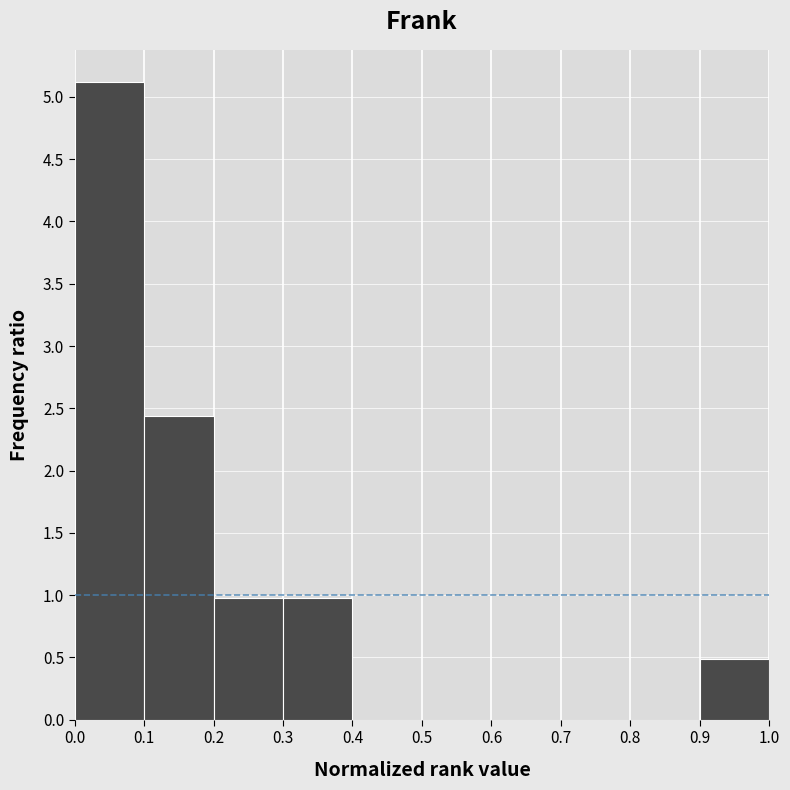

Reading left to right, transcribe this chart: for each bar, give the range it covers on the x-axis and its height. The values are not printed on the chart, so give them approximately, as read against the axis.

0.0 to 0.1: 5.10
0.1 to 0.2: 2.45
0.2 to 0.3: 1.00
0.3 to 0.4: 1.00
0.4 to 0.5: 0
0.5 to 0.6: 0
0.6 to 0.7: 0
0.7 to 0.8: 0
0.8 to 0.9: 0
0.9 to 1.0: 0.50